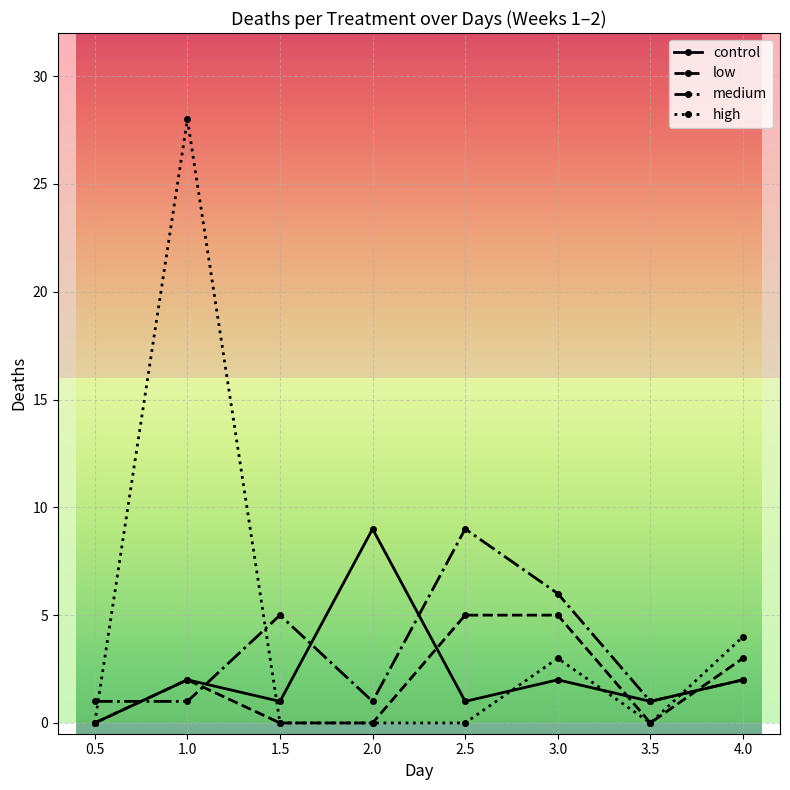

List the series in order of their overall mean, highest first.

high, medium, control, low